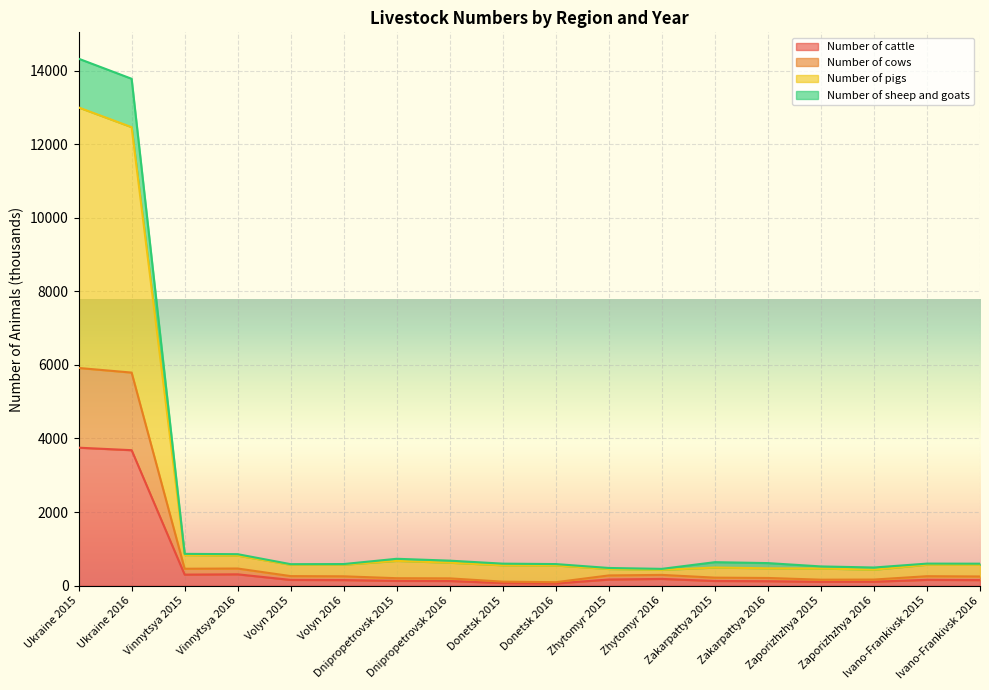

Does the chart display data point markers on the line(s)?

No